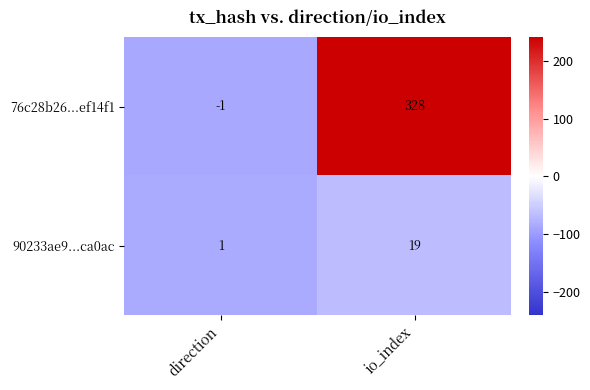

Count the number of categories in the chart.

2